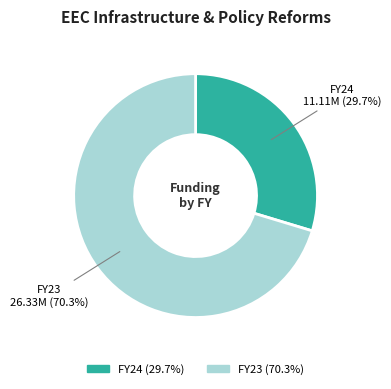

Rank the categories by value from lowest to highest.

FY24, FY23